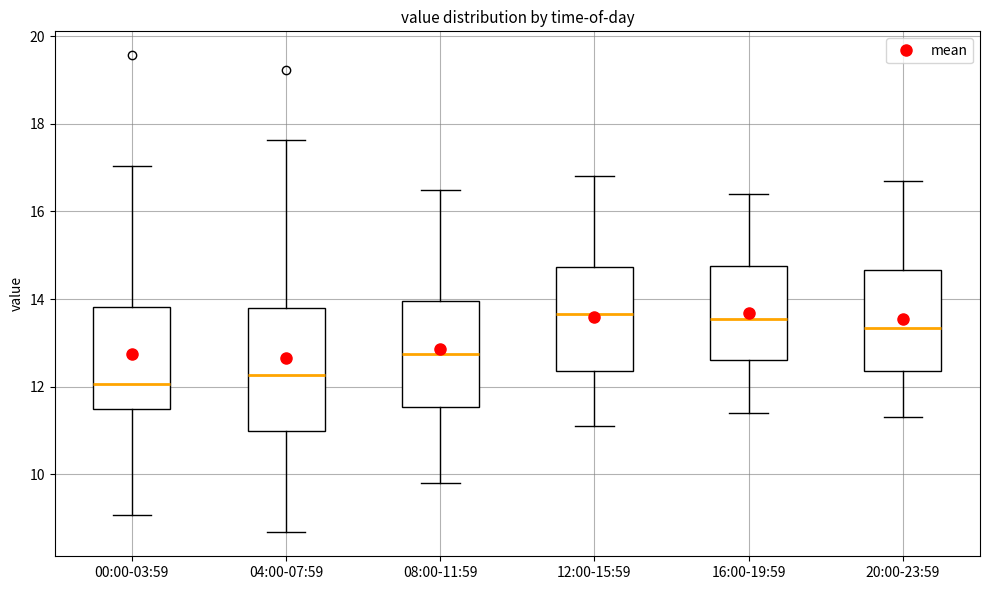

Where does the median line of the box for 20:00-23:59 sit on the y-axis? The values are not printed on the chart, so give them approximately, as read against the axis.

13.4